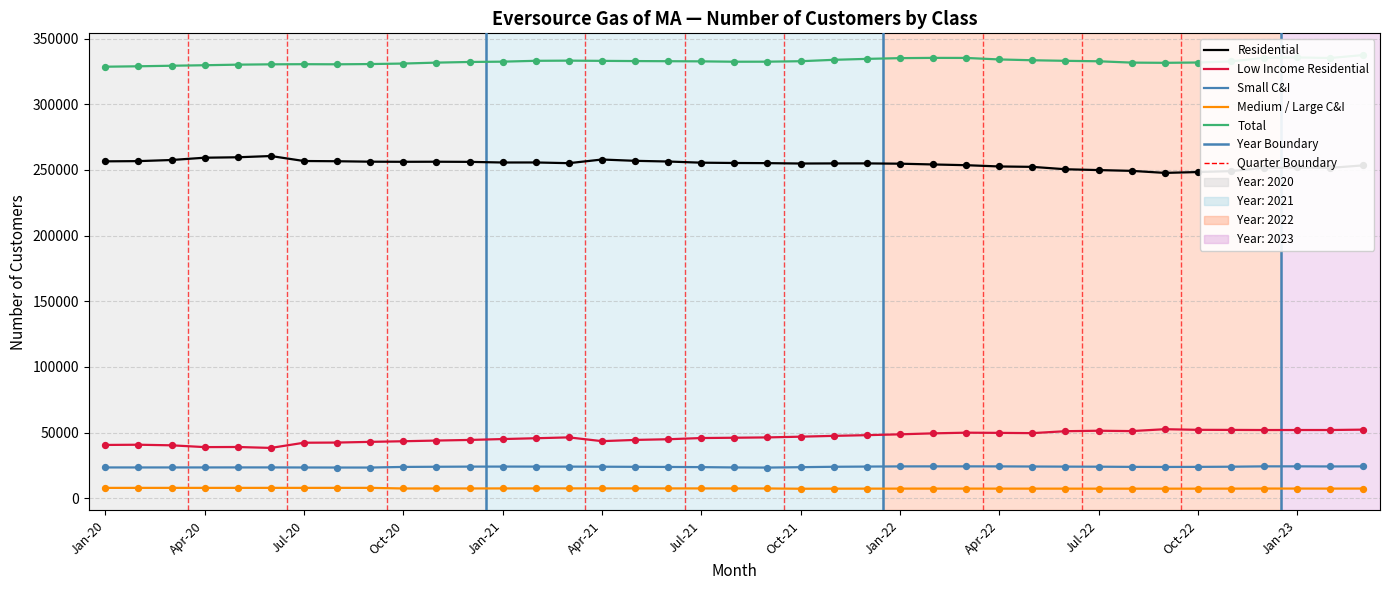

At how many categories does at least one series exceed 317254?

39